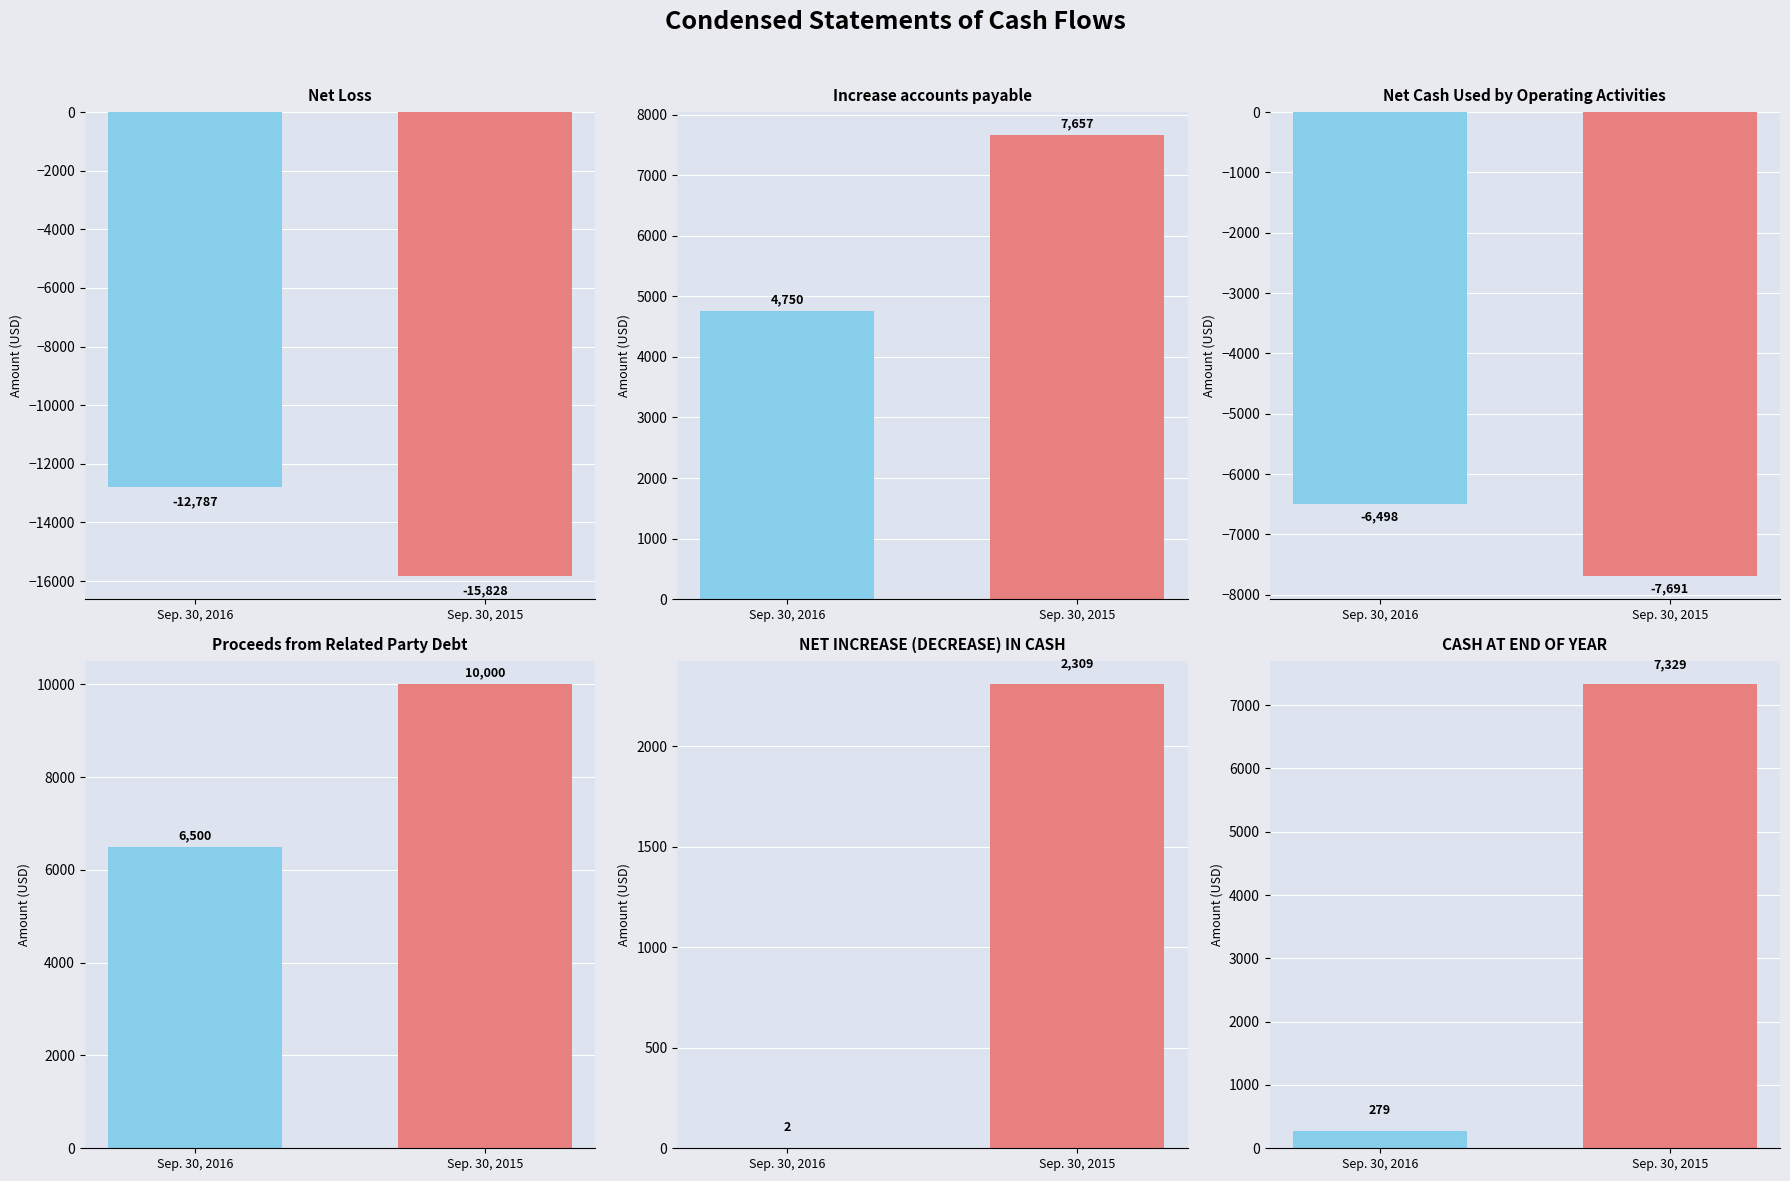

Which category has the highest value in the Sep. 30, 2015 series?

Proceeds from Related Party Debt